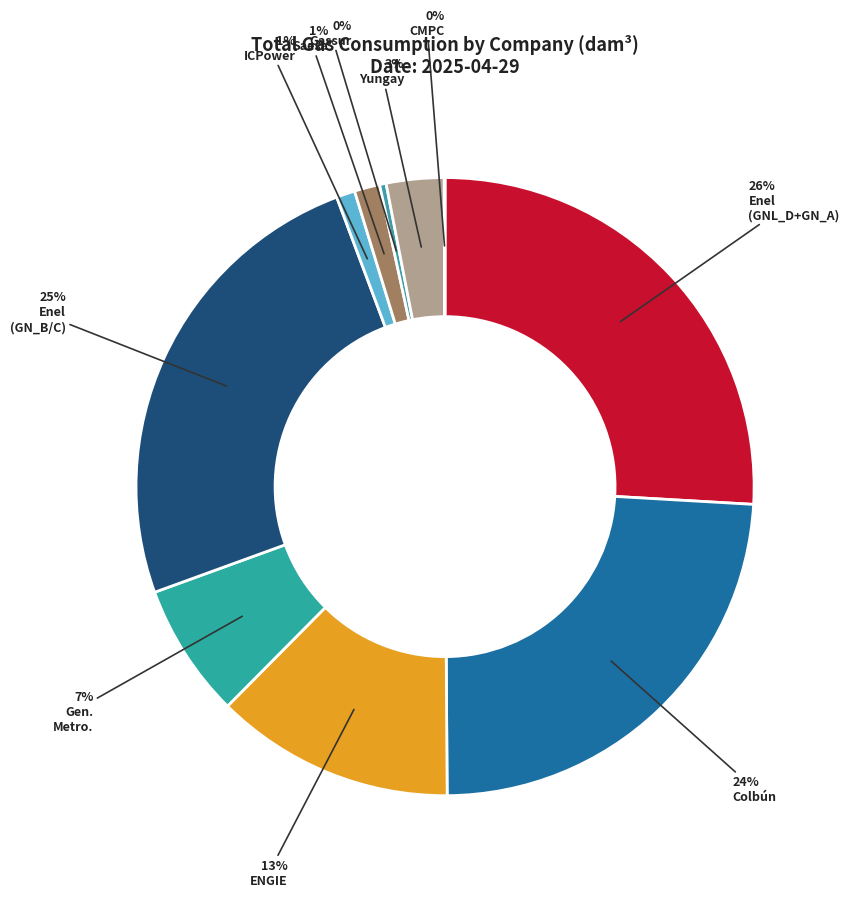

How many slices are in this pie chart?

10